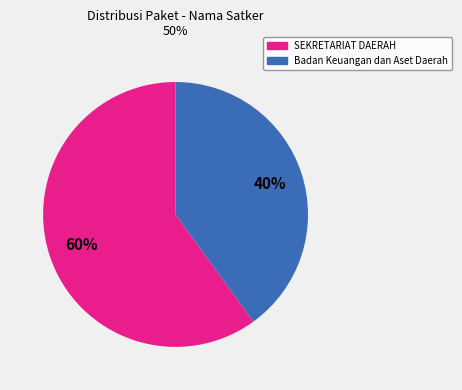

To the nearest percent, what is the average slice percentage?

50%